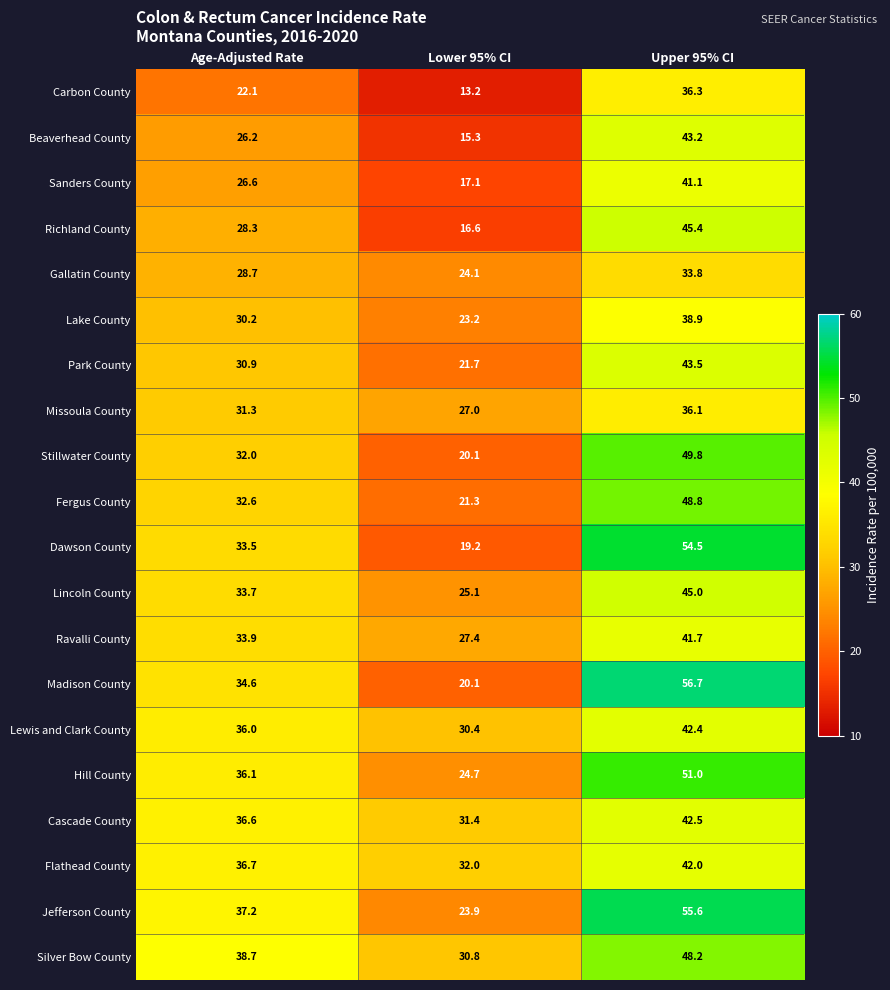

True or false: Flathead County has a value of 42.0 at Upper 95% CI.

True